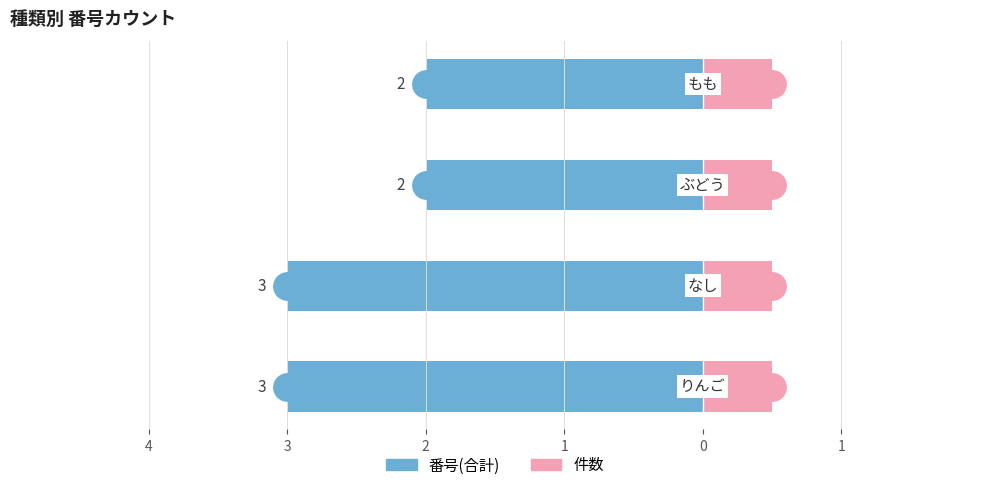

Which series reaches the maximum Y coordinate?

件数